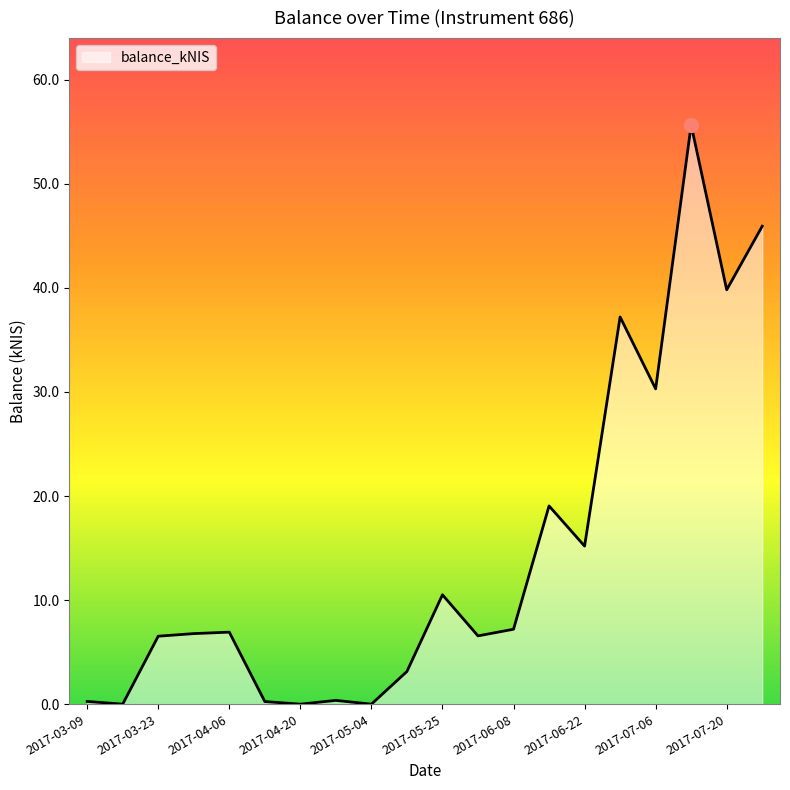

What is the maximum value shown in the chart?

55.7